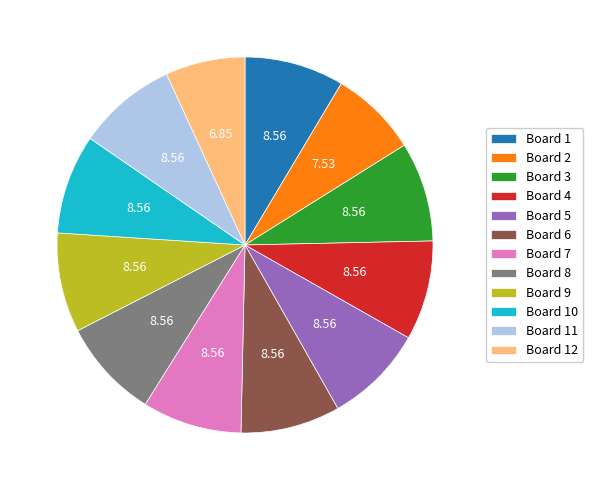

Is the sum of Board 2 and Board 4 greater than half?

No